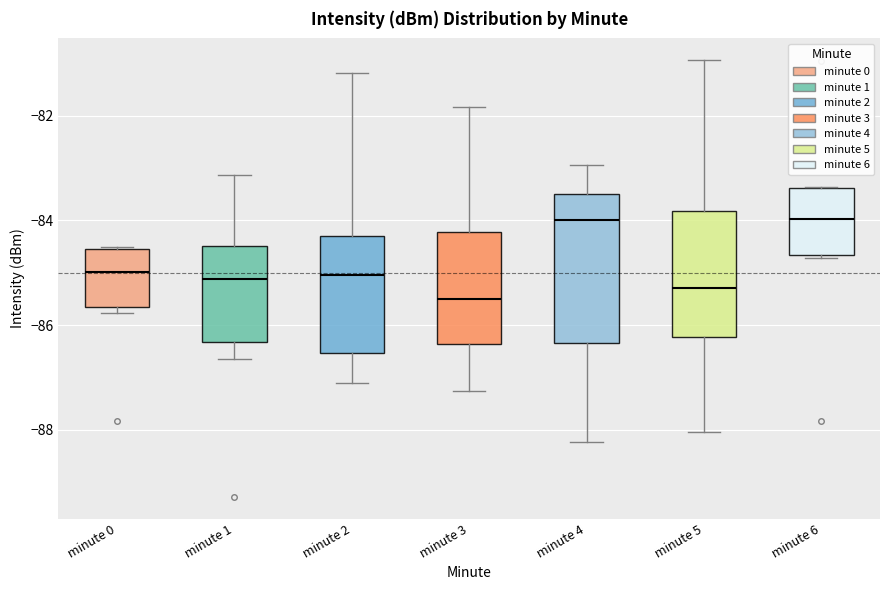

Which box is the tallest, from its lower edge to its upper edge?

minute 4